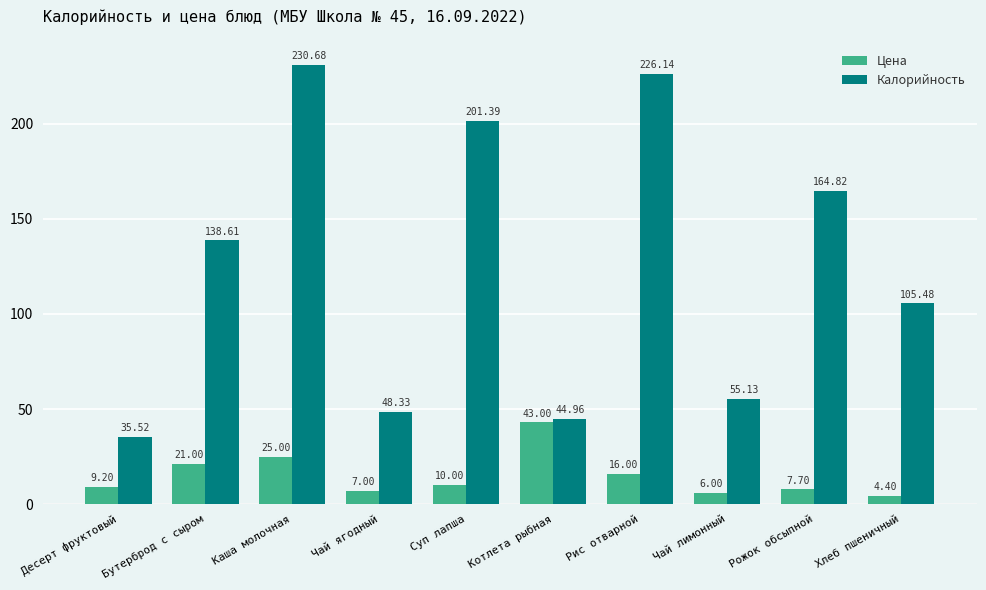

Which series changed the most between Десерт фруктовый and Чай ягодный?

Калорийность